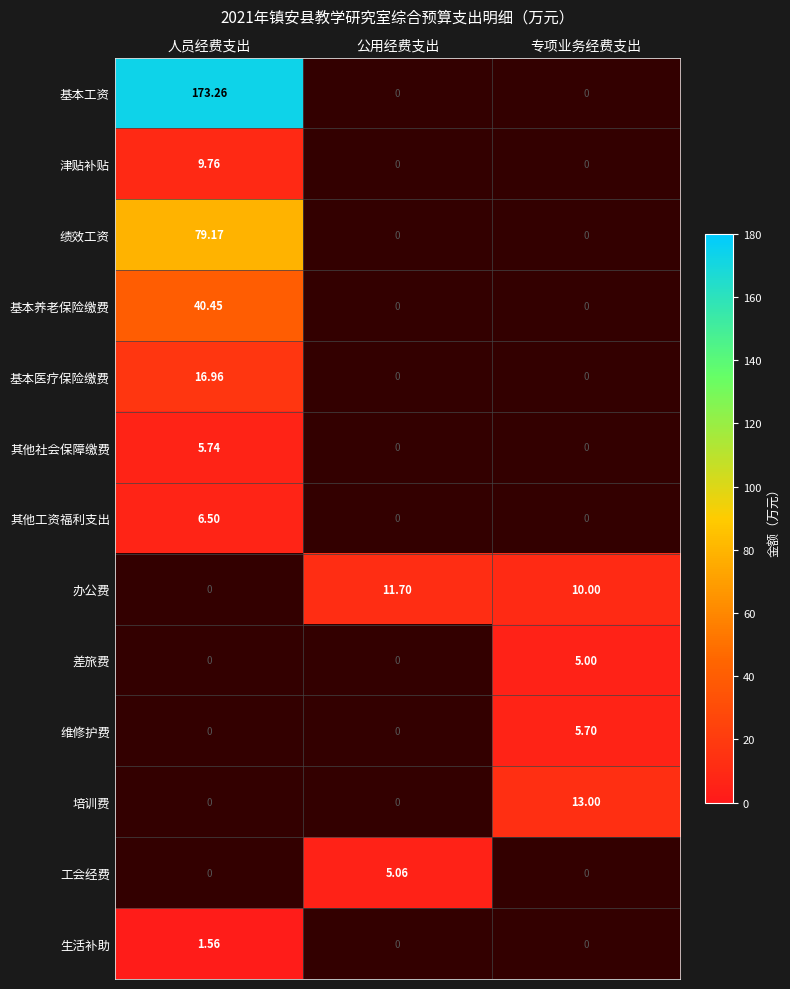

At how many categories does at least one series exceed 161?

1